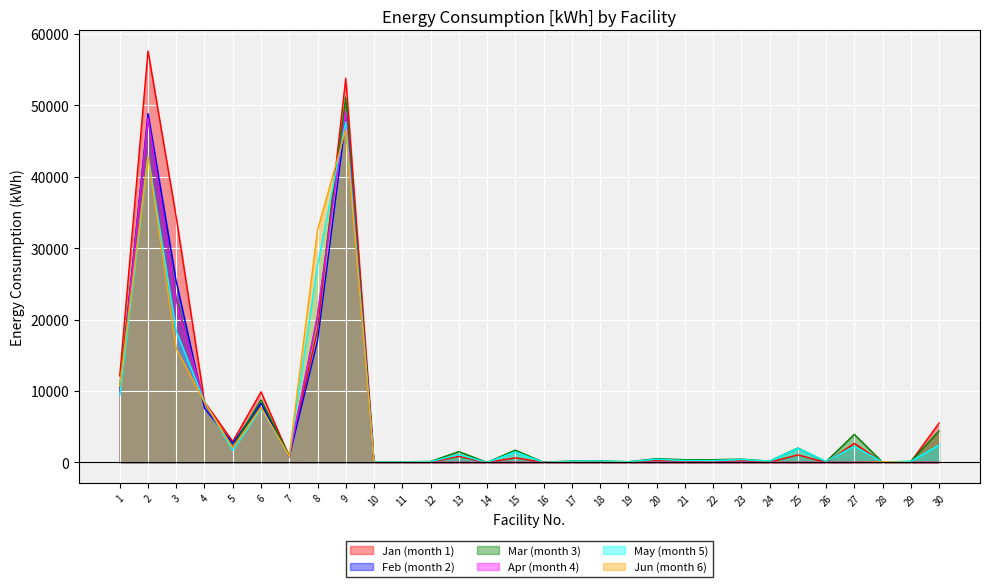

How many series are shown in this chart?

6